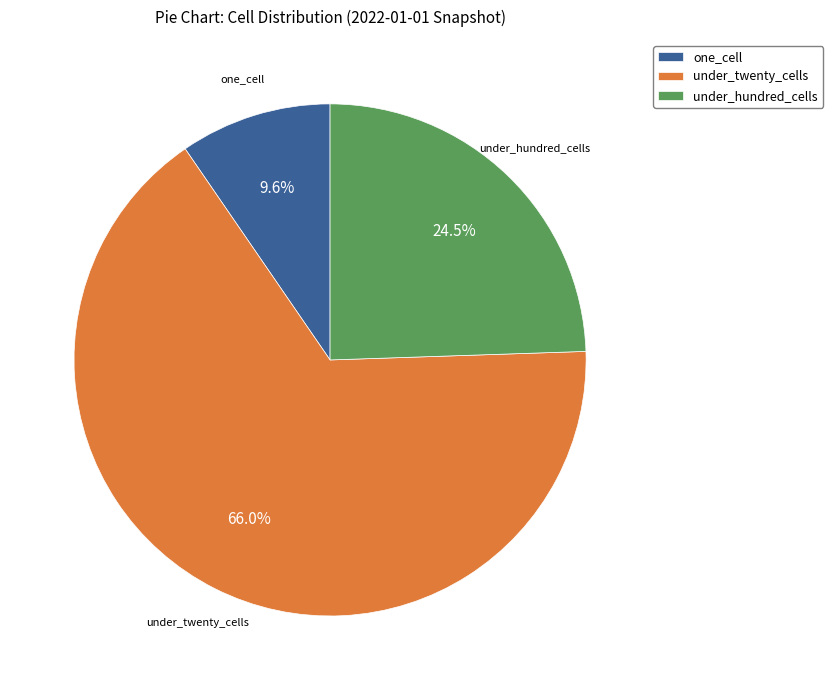

Which slice is the smallest?

one_cell